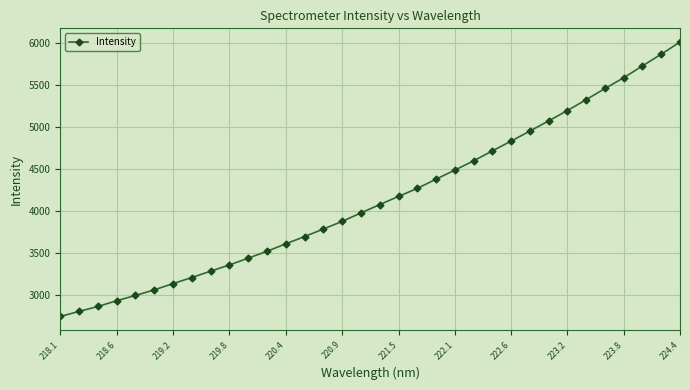

What is the maximum value shown in the chart?

6014.4